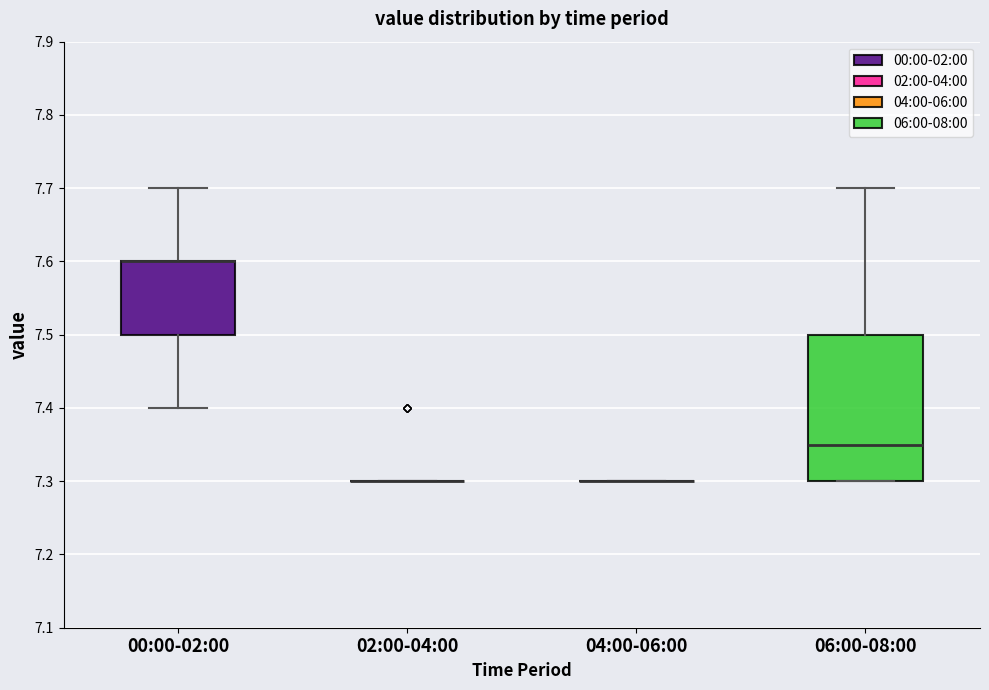

Reading left to right, read every box against the y-axis: the position of its median line, the range the box covers, and the ends of its whiskers. The values are not printed on the chart, so give them approximately, as read against the axis.

00:00-02:00: median 7.60 (drawn on the box's upper edge), box 7.50 to 7.60, whiskers 7.40 to 7.70
02:00-04:00: box collapsed to a line at 7.30, whiskers 7.30 to 7.30
04:00-06:00: box collapsed to a line at 7.30, whiskers 7.30 to 7.30
06:00-08:00: median 7.35, box 7.30 to 7.50, whiskers 7.30 to 7.70